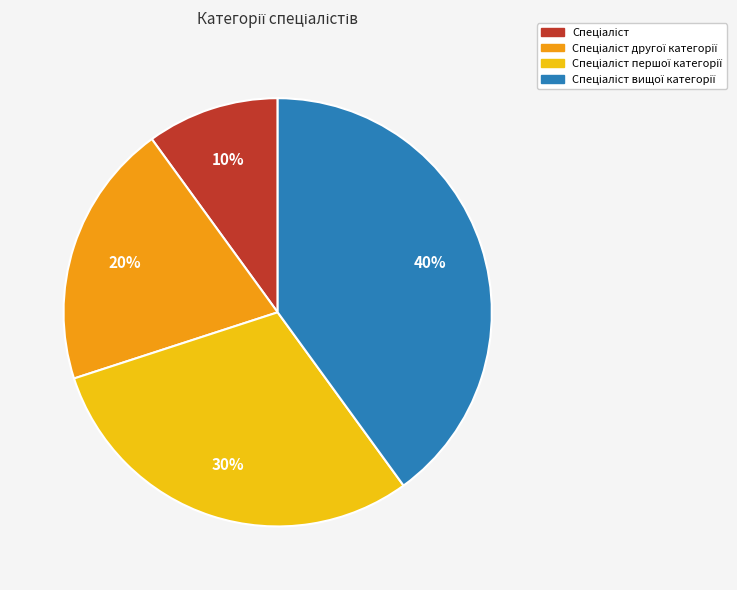

Is there a majority slice in this chart?

No